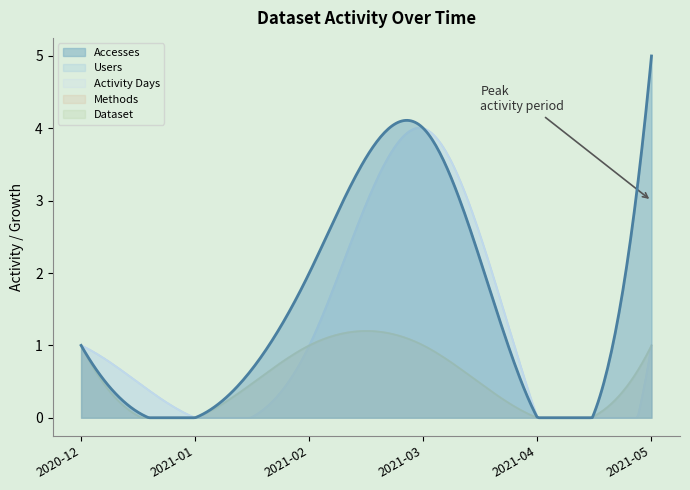

Does the chart have visible grid lines?

No